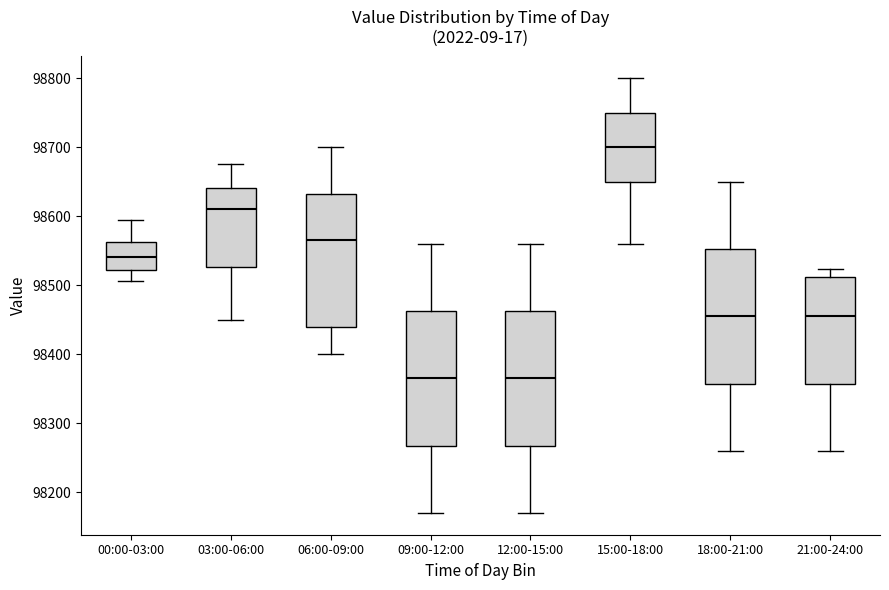

Reading left to right, transcribe this box plot: for each box, give where its median line is, the range the box spans, and where its two whiskers end, as read against the y-axis. The values are not printed on the chart, so give them approximately, as read against the axis.

00:00-03:00: median 98540, box 98520 to 98560, whiskers 98510 to 98590
03:00-06:00: median 98610, box 98530 to 98640, whiskers 98450 to 98680
06:00-09:00: median 98570, box 98440 to 98630, whiskers 98400 to 98700
09:00-12:00: median 98370, box 98270 to 98460, whiskers 98170 to 98560
12:00-15:00: median 98370, box 98270 to 98460, whiskers 98170 to 98560
15:00-18:00: median 98700, box 98650 to 98750, whiskers 98560 to 98800
18:00-21:00: median 98460, box 98360 to 98550, whiskers 98260 to 98650
21:00-24:00: median 98460, box 98360 to 98510, whiskers 98260 to 98520